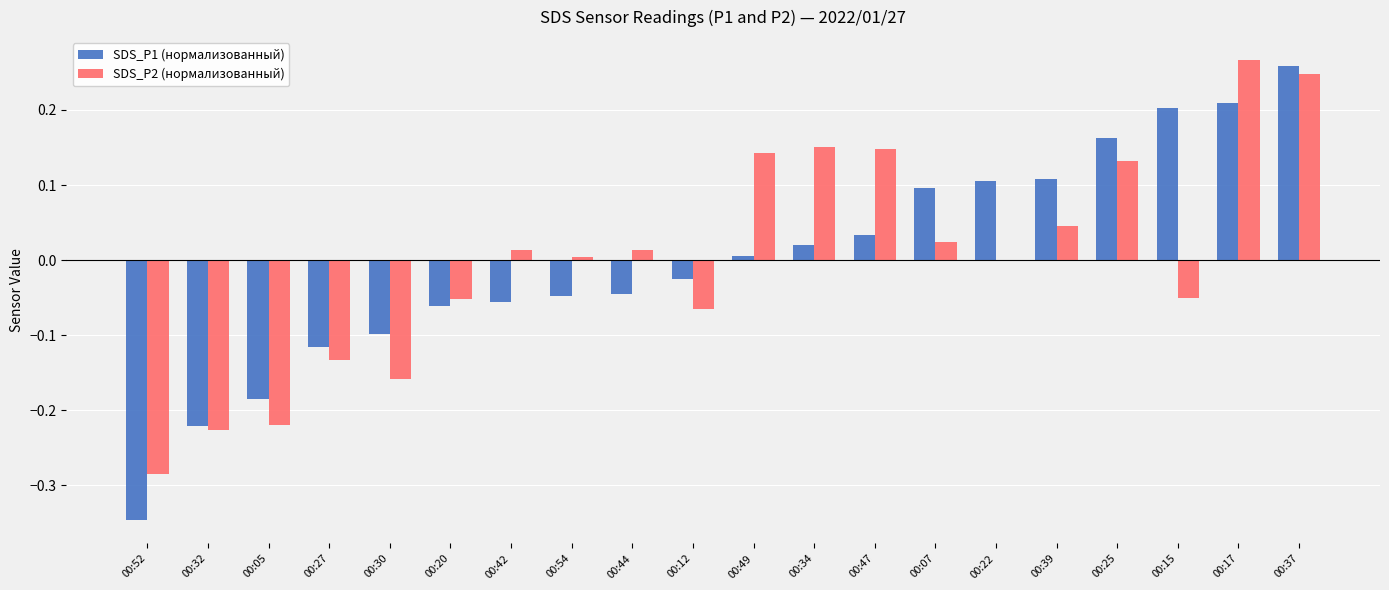

Which series changed the most between 00:20 and 00:17?

SDS_P2 (нормализованный)